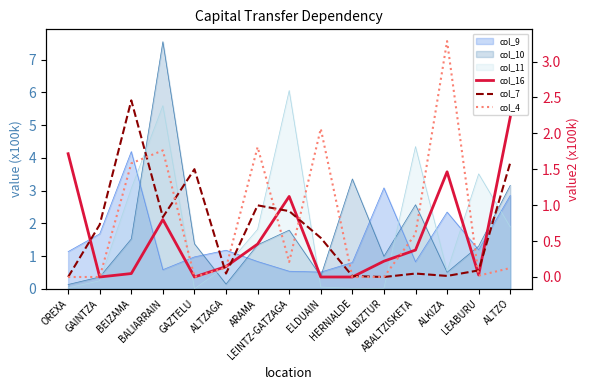

True or false: col_16 has more than 0 interior local peaks.

True